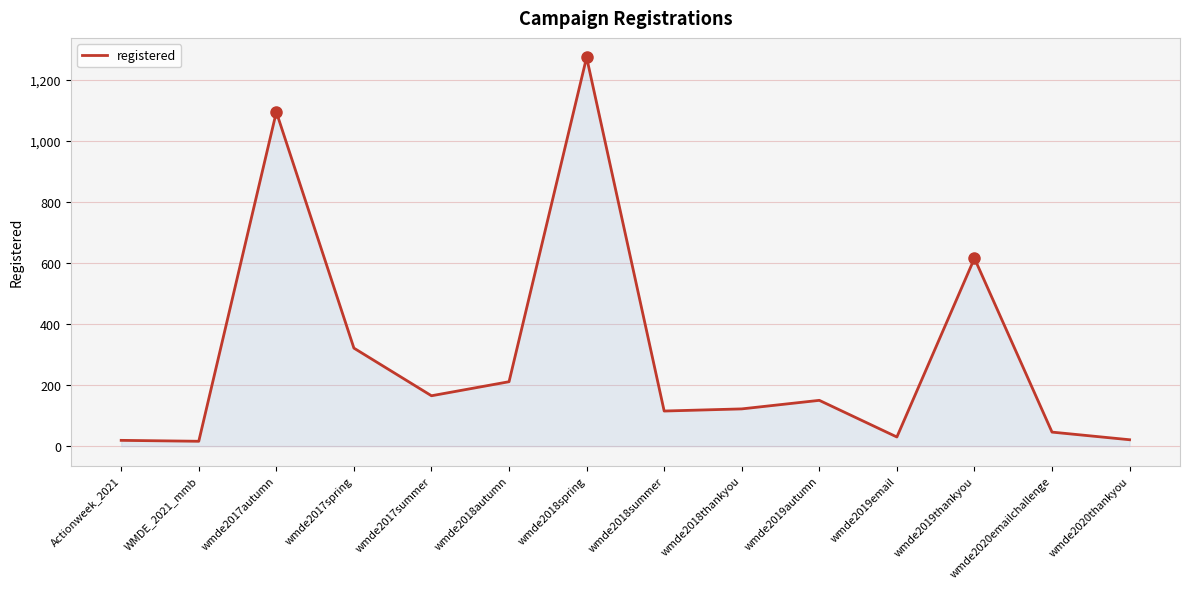

Is it true that the value at wmde2019email is 30?

True